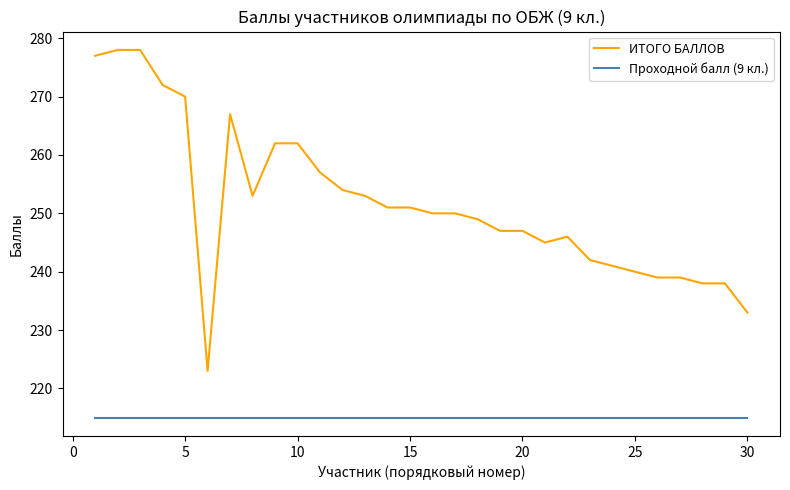

True or false: Проходной балл (9 кл.) and ИТОГО БАЛЛОВ intersect in this chart.

False